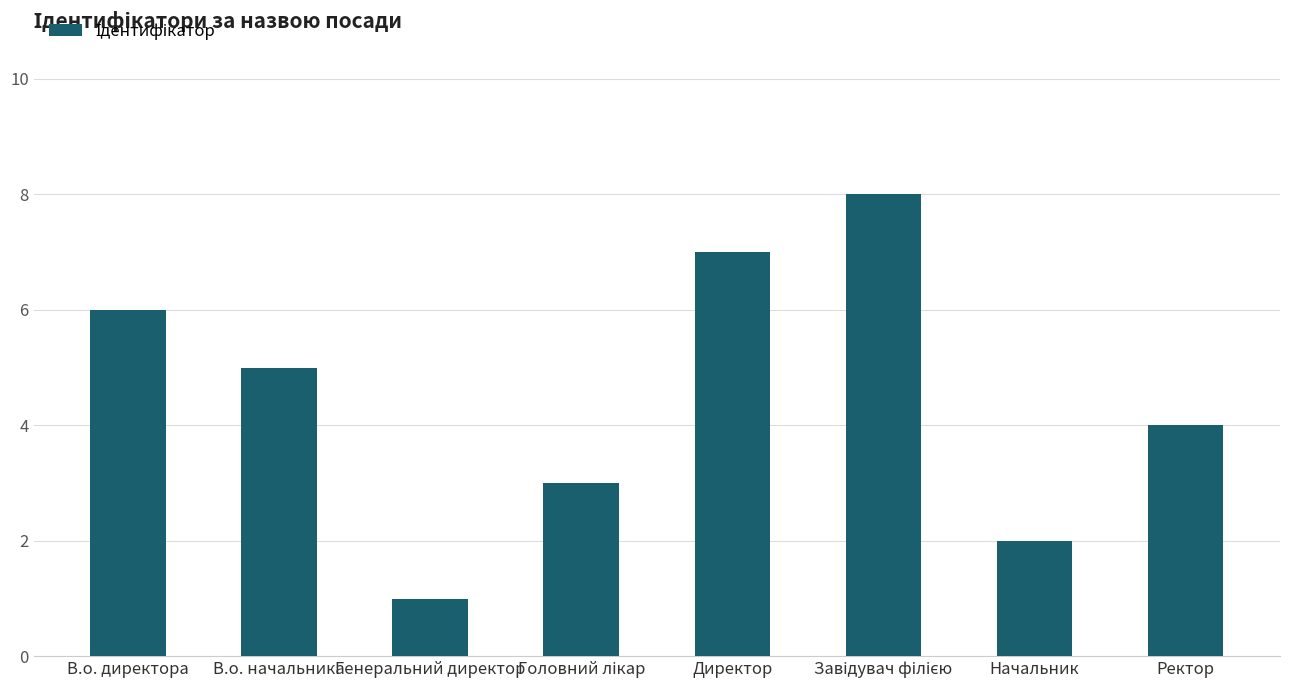

What is the sum of all values?

36